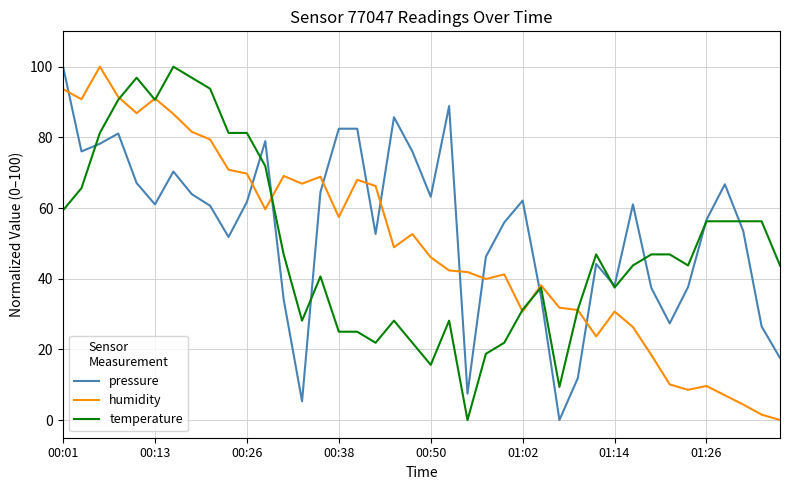

Which series ends up on top after the final intersection of humidity and temperature?

temperature